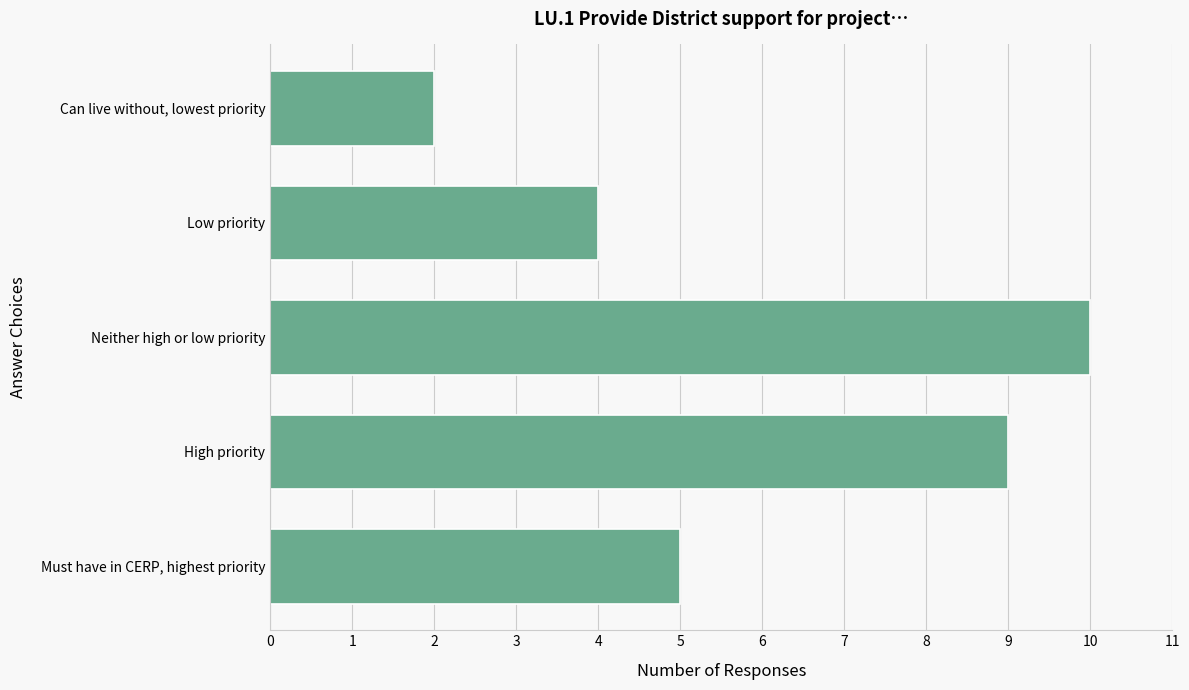

List the labels in order of value, smallest first.

Can live without, lowest priority, Low priority, Must have in CERP, highest priority, High priority, Neither high or low priority